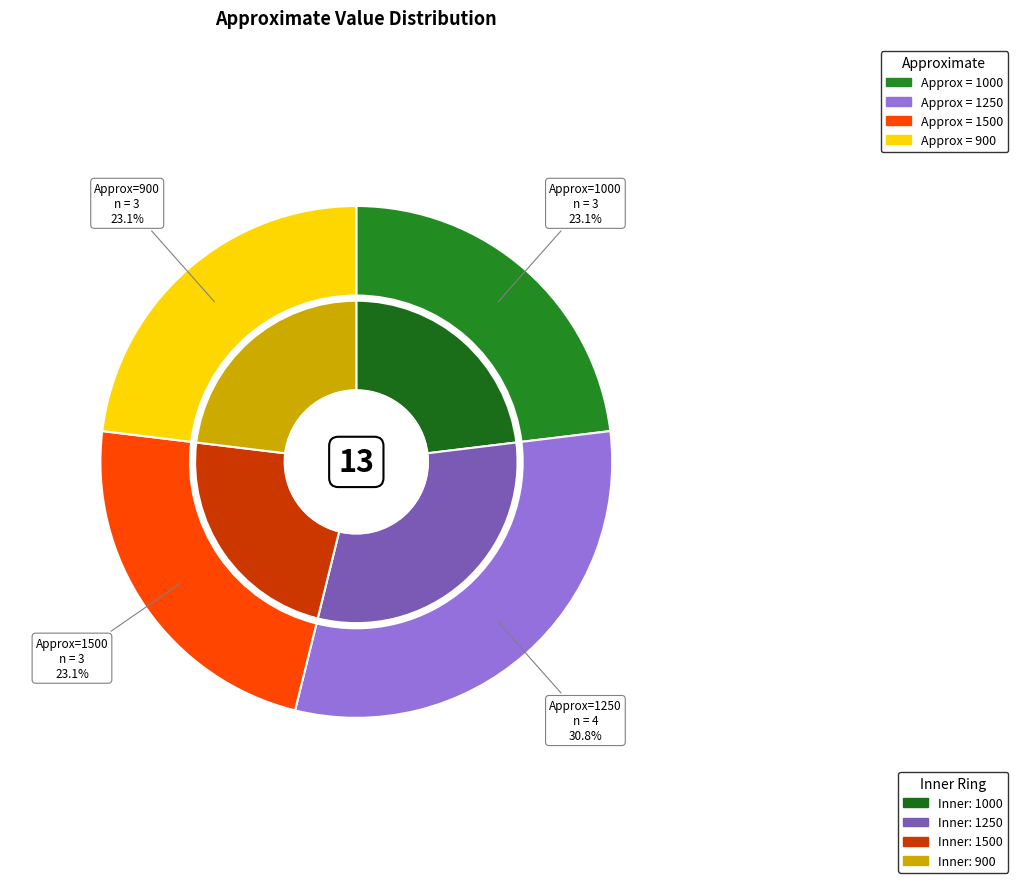

What is the change in value from 1000 to 1250?

+1